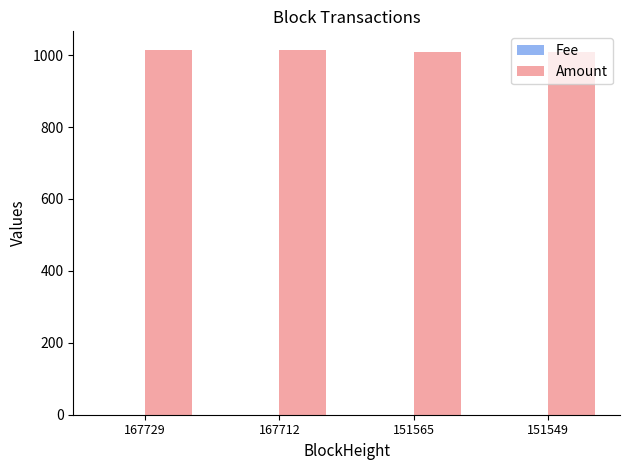

Which series has the largest total across all categories?

Amount